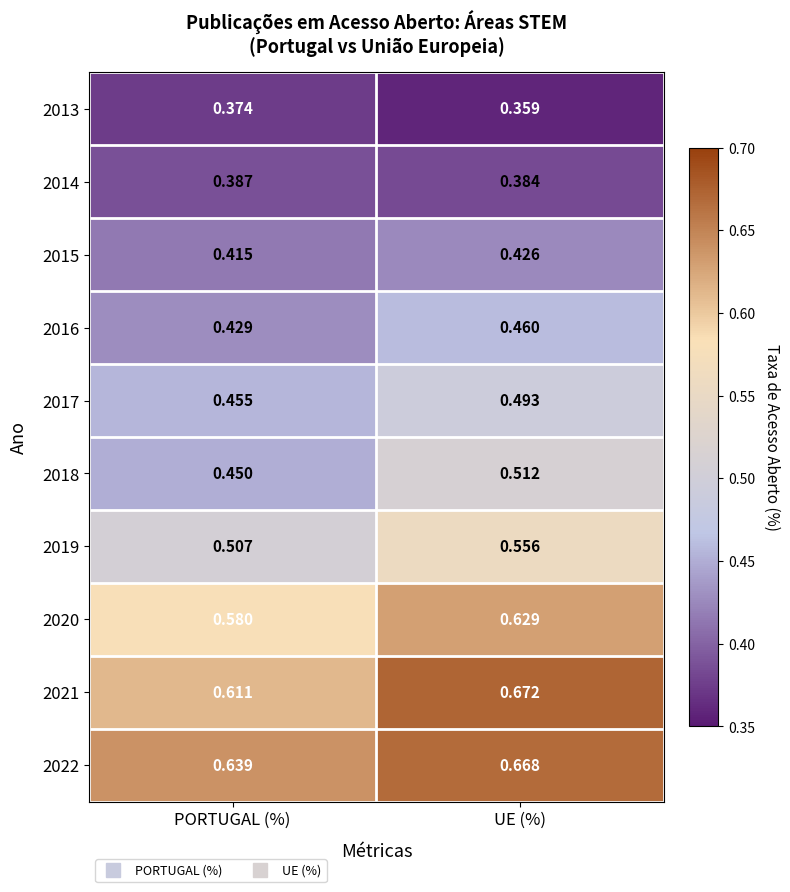

Is the value of 2014 at PORTUGAL (%) greater than the value of 2013 at UE (%)?

Yes